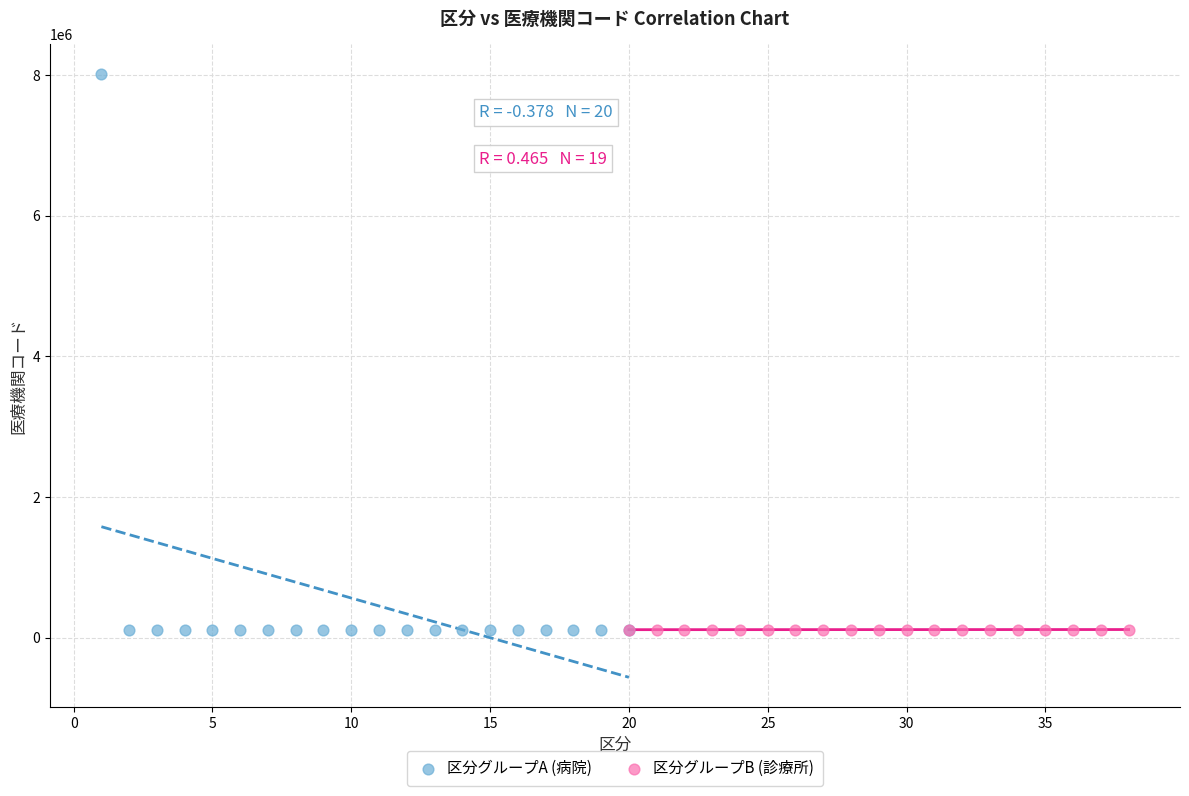

Which series contains the highest Y value?

区分グループA (病院)